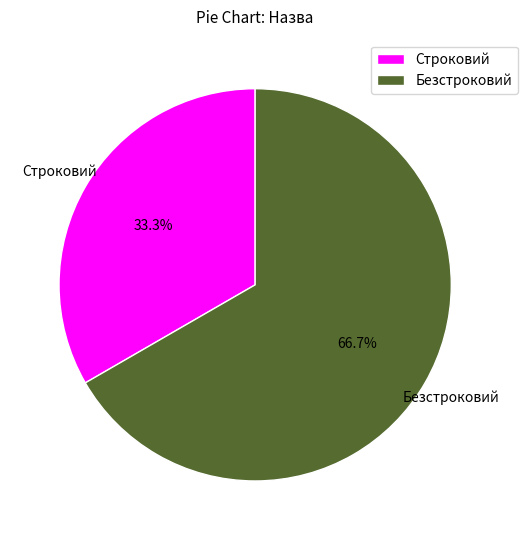

What percentage is the Безстроковий slice, to the nearest percent?

67%